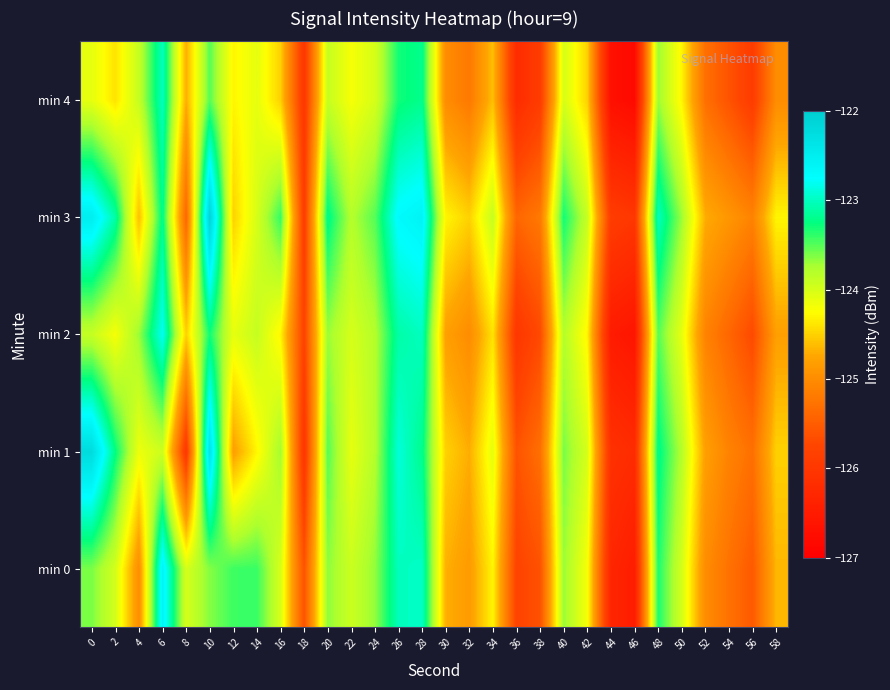

List the series in order of their peak value, highest first.

min 3, min 1, min 0, min 2, min 4